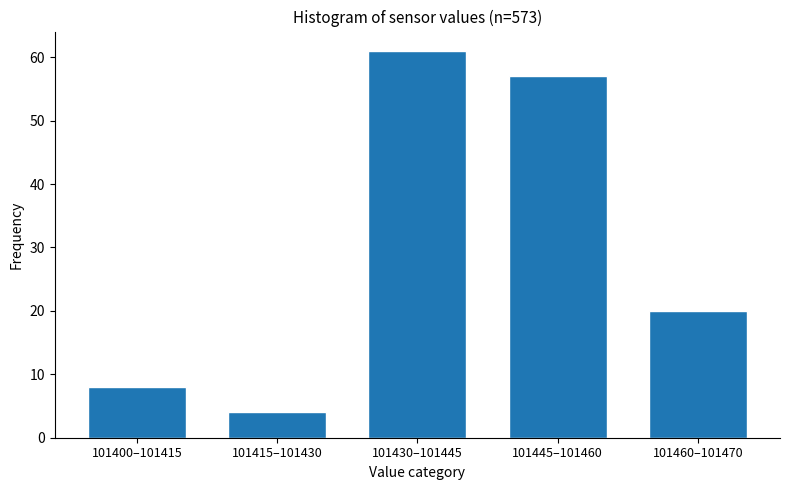

Reading left to right, extract all data points from this chart.

101400–101415=8	101415–101430=4	101430–101445=61	101445–101460=57	101460–101470=20